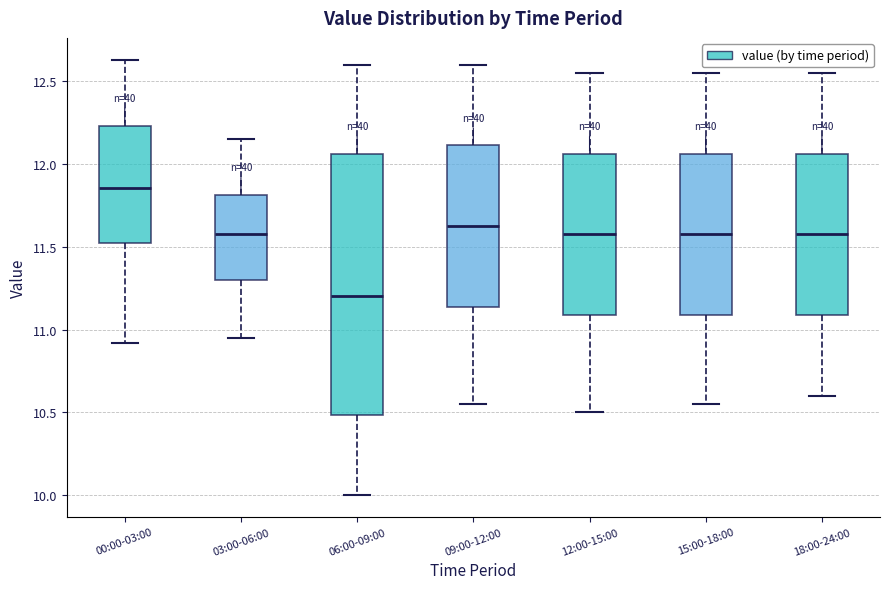

Reading left to right, read every box against the y-axis: the position of its median line, the range the box covers, and the ends of its whiskers. The values are not printed on the chart, so give them approximately, as read against the axis.

00:00-03:00: median 11.85, box 11.55 to 12.25, whiskers 10.90 to 12.65
03:00-06:00: median 11.60, box 11.30 to 11.80, whiskers 10.95 to 12.15
06:00-09:00: median 11.20, box 10.50 to 12.05, whiskers 10.00 to 12.60
09:00-12:00: median 11.65, box 11.15 to 12.10, whiskers 10.55 to 12.60
12:00-15:00: median 11.60, box 11.10 to 12.05, whiskers 10.50 to 12.55
15:00-18:00: median 11.60, box 11.10 to 12.05, whiskers 10.55 to 12.55
18:00-24:00: median 11.60, box 11.10 to 12.05, whiskers 10.60 to 12.55